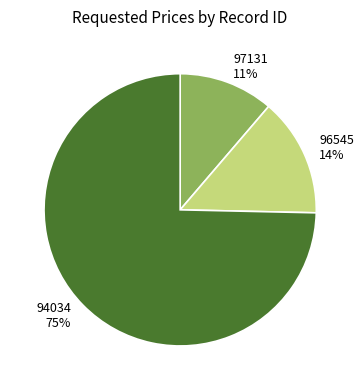

Do 97131 and 94034 together represent more than half of the pie?

Yes